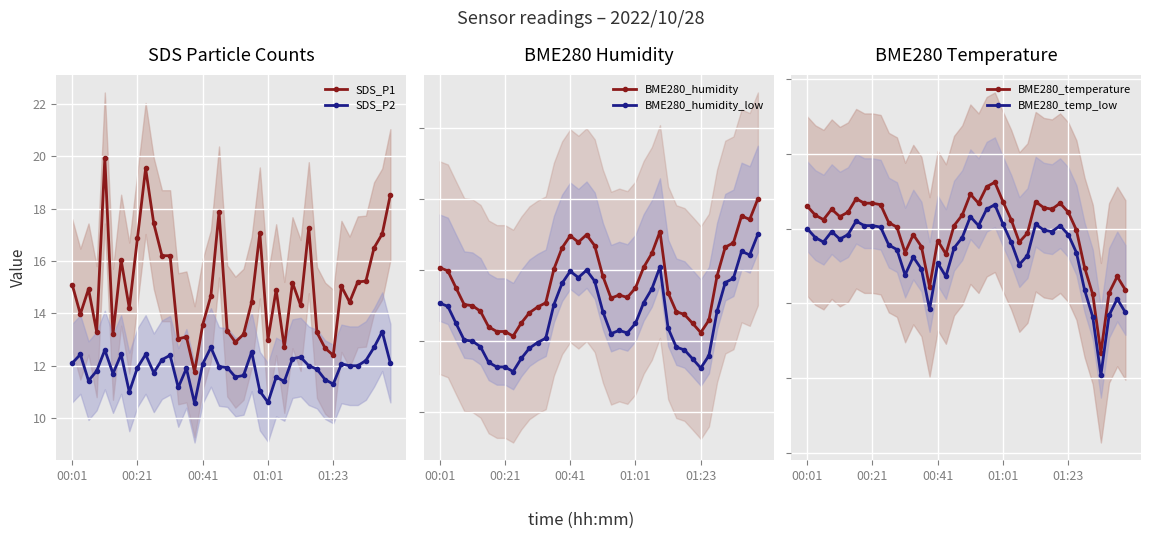

Reading left to right, transcribe all the data shown in this chart.

SDS_P1: 15.1	14.0	14.9	13.3	19.9	13.2	16.0	14.2	16.9	19.5	17.4	16.2	16.2	13.0	13.1	11.8	13.6	14.7	17.9	13.3	12.9	13.2	14.4	17.1	13.0	14.9	12.7	15.2	14.3	17.3	13.3	12.7	12.4	15.0	14.4	15.2	15.2	16.5	17.0	18.5
SDS_P2: 12.1	12.4	11.4	11.8	12.6	11.7	12.4	11.0	11.9	12.4	11.7	12.2	12.4	11.2	11.9	10.6	12.1	12.7	12.0	11.9	11.6	11.6	12.5	11.0	10.6	11.6	11.4	12.3	12.3	12.0	11.9	11.5	11.3	12.1	12.0	12.0	12.2	12.7	13.3	12.1
BME280_humidity: 96.1	96.0	95.5	95.0	95.0	94.8	94.4	94.3	94.3	94.1	94.5	94.8	95.0	95.1	96.0	96.6	97.0	96.8	97.0	96.7	95.8	95.2	95.3	95.2	95.5	96.1	96.5	97.1	95.4	94.8	94.8	94.5	94.2	94.6	95.8	96.7	96.8	97.5	97.4	98.0
BME280_humidity_low: 95.1	95.0	94.5	94.0	94.0	93.8	93.4	93.3	93.3	93.1	93.5	93.8	94.0	94.1	95.0	95.6	96.0	95.8	96.0	95.7	94.8	94.2	94.3	94.2	94.5	95.1	95.5	96.1	94.4	93.8	93.8	93.5	93.2	93.6	94.8	95.7	95.8	96.5	96.4	97.0
BME280_temperature: 12.7	12.6	12.6	12.6	12.6	12.6	12.7	12.7	12.7	12.7	12.5	12.5	12.3	12.5	12.4	12.1	12.4	12.3	12.5	12.6	12.7	12.7	12.8	12.8	12.7	12.6	12.4	12.5	12.7	12.6	12.6	12.7	12.6	12.5	12.2	12.1	11.7	12.1	12.2	12.1
BME280_temp_low: 12.5	12.4	12.4	12.5	12.4	12.5	12.5	12.5	12.5	12.5	12.4	12.4	12.2	12.3	12.2	12.0	12.3	12.2	12.4	12.4	12.6	12.5	12.6	12.7	12.5	12.4	12.3	12.3	12.5	12.5	12.5	12.5	12.5	12.3	12.1	11.9	11.5	11.9	12.0	11.9